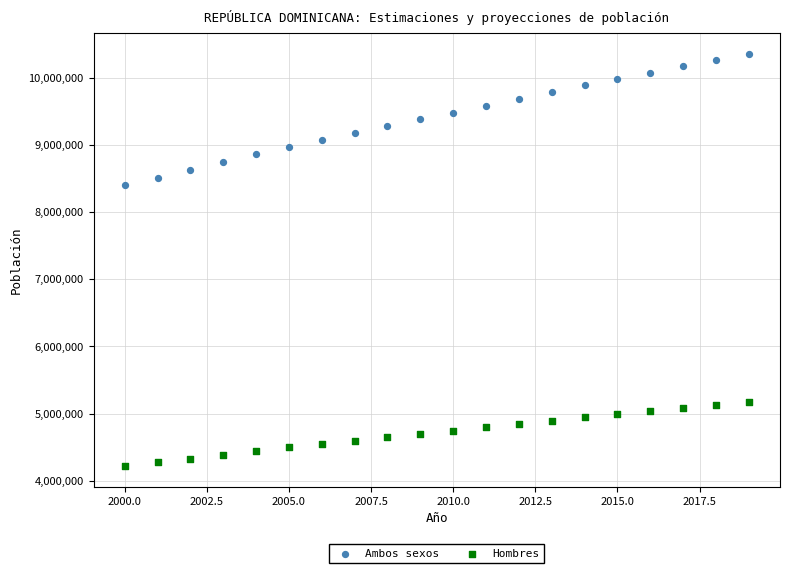

Across all data points, what is the range of Y values (max minus min)?

6142336